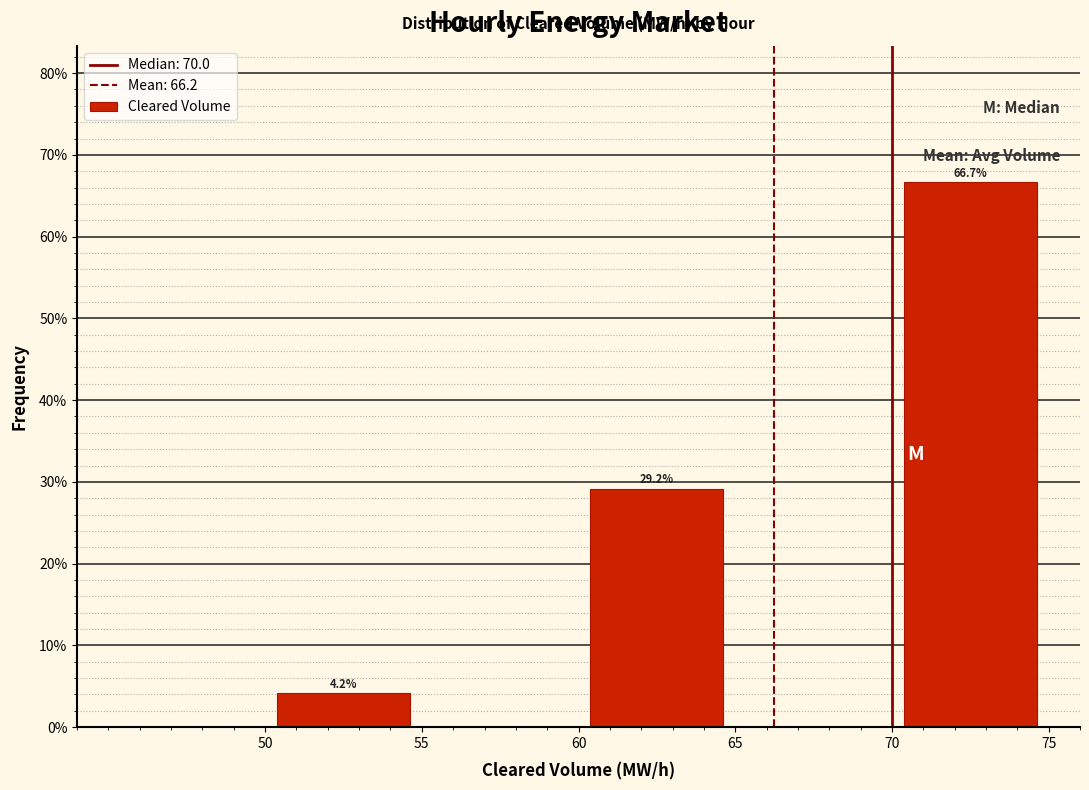

Which range on the x-axis has the tallest bar?

70 to 75